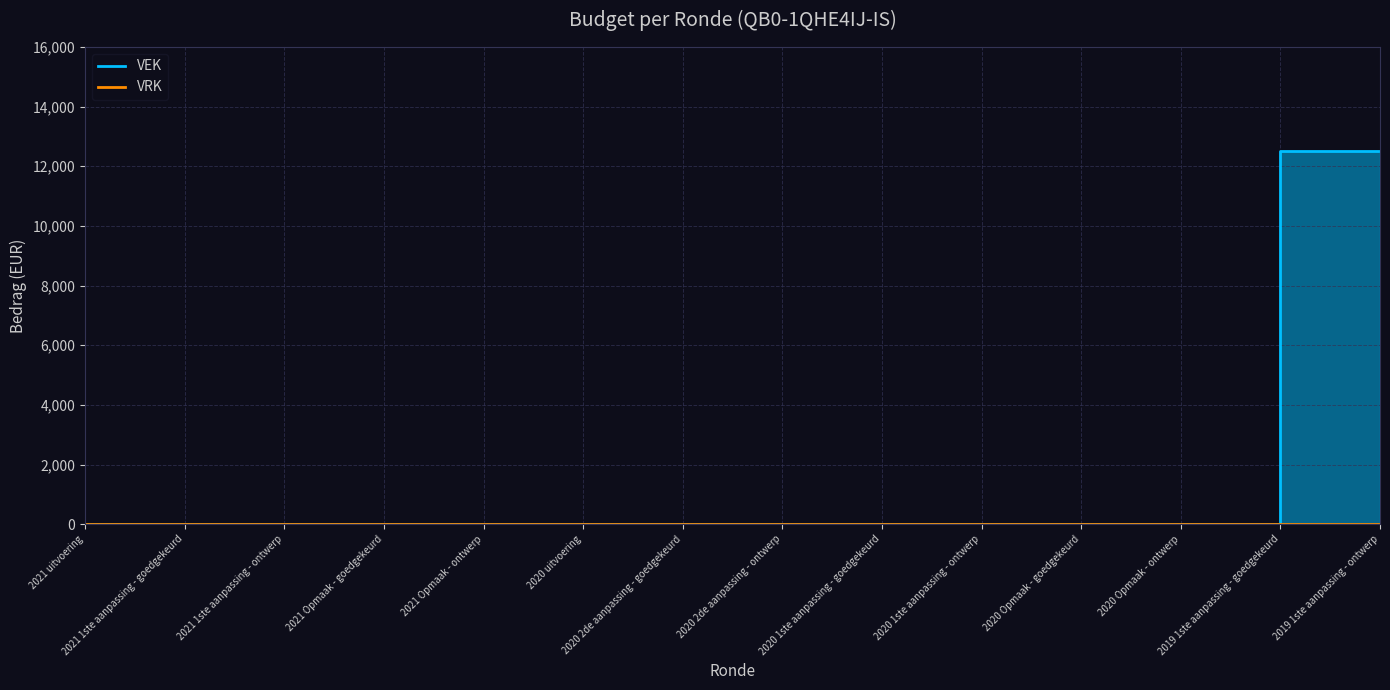

Does the chart display data point markers on the line(s)?

No